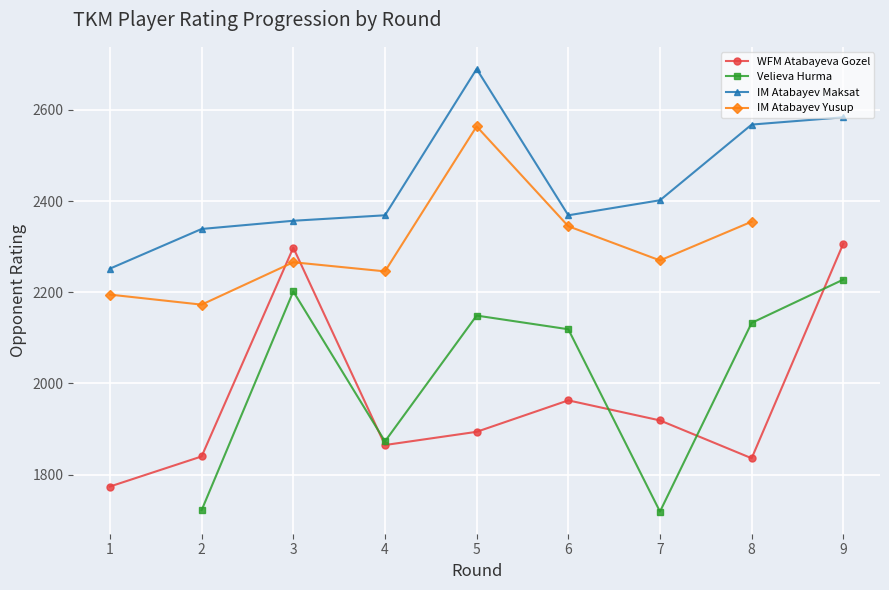

What is the difference between the highest and lowest values at 6?

406.0